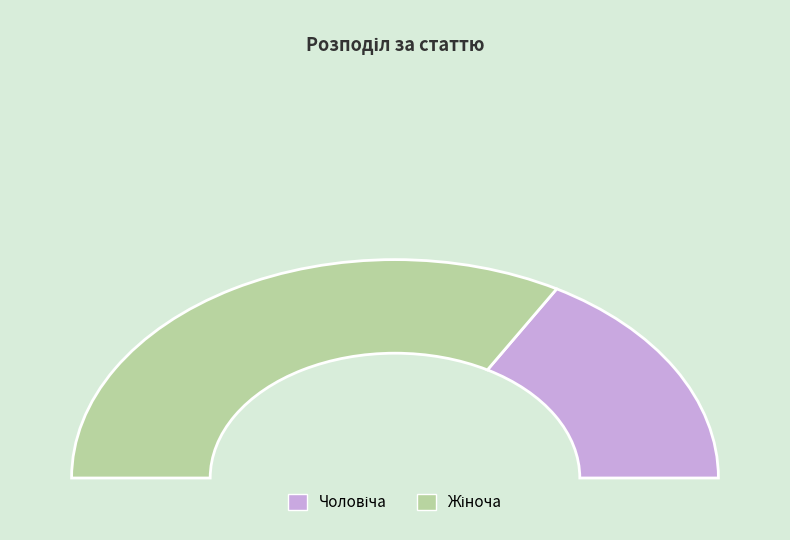

The Жіноча slice represents 61% of the pie. True or false?

False